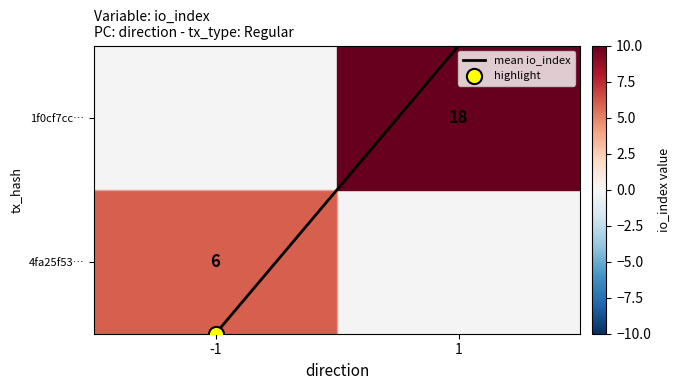

True or false: the data shows -1.3 at -1.

False